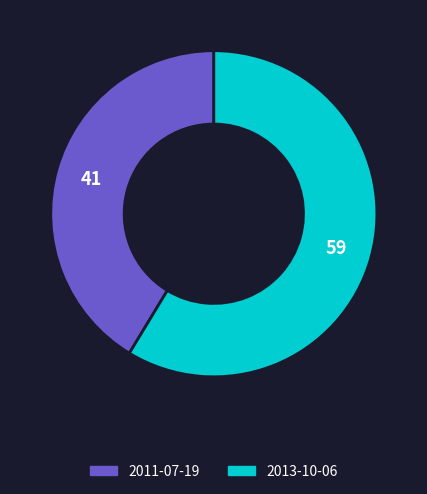

Do 2013-10-06 and 2011-07-19 together represent more than half of the pie?

Yes